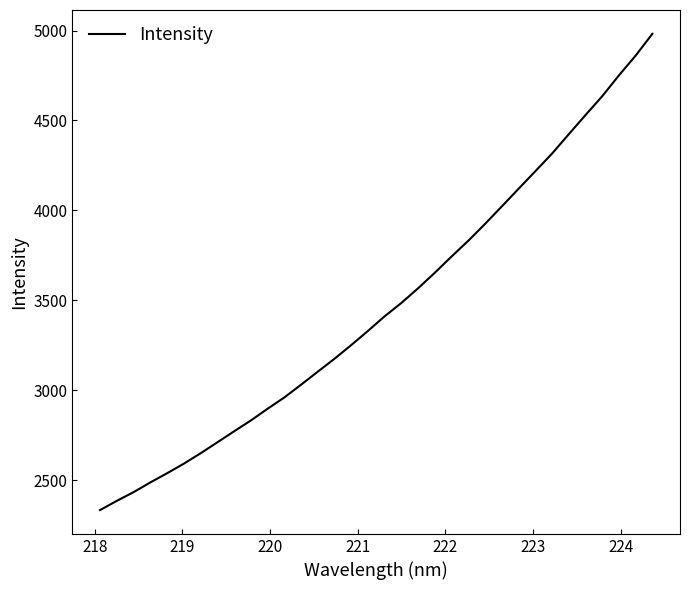

How many distinct data groups are displayed?

1